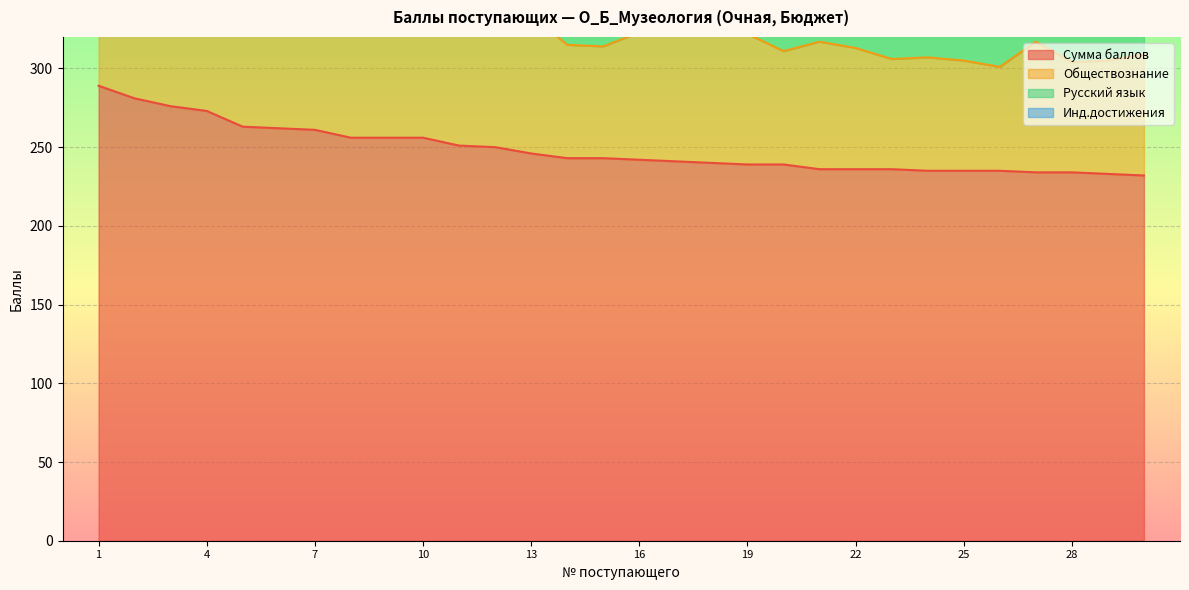

True or false: Сумма баллов and Обществознание intersect in this chart.

False